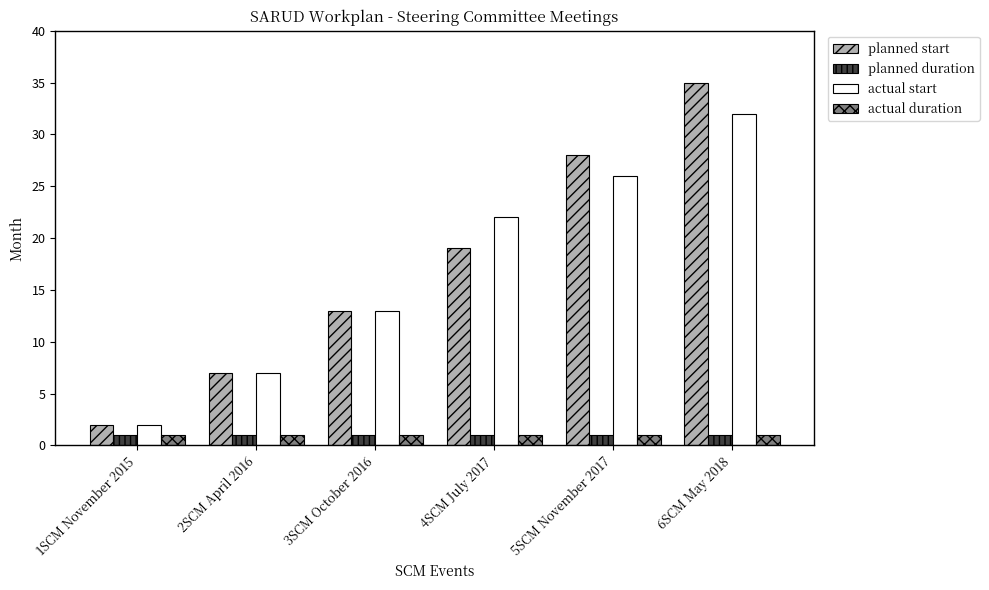

At how many categories does at least one series exceed 1?

6